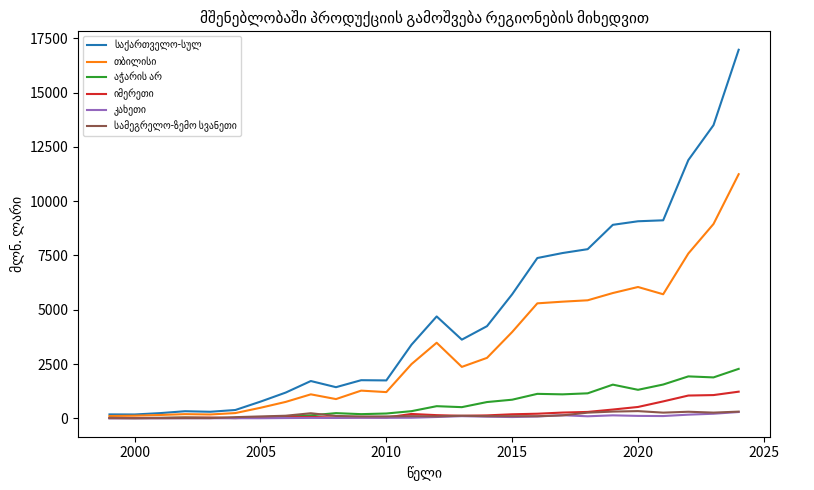

What is the greatest value displayed?

16970.9